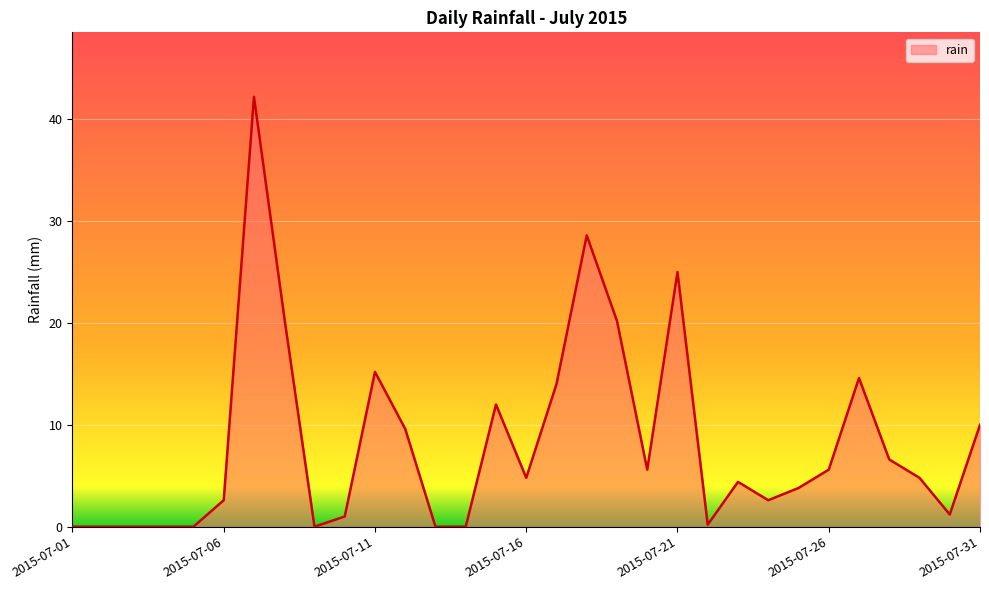

What is the difference between the maximum and minimum values?

42.2